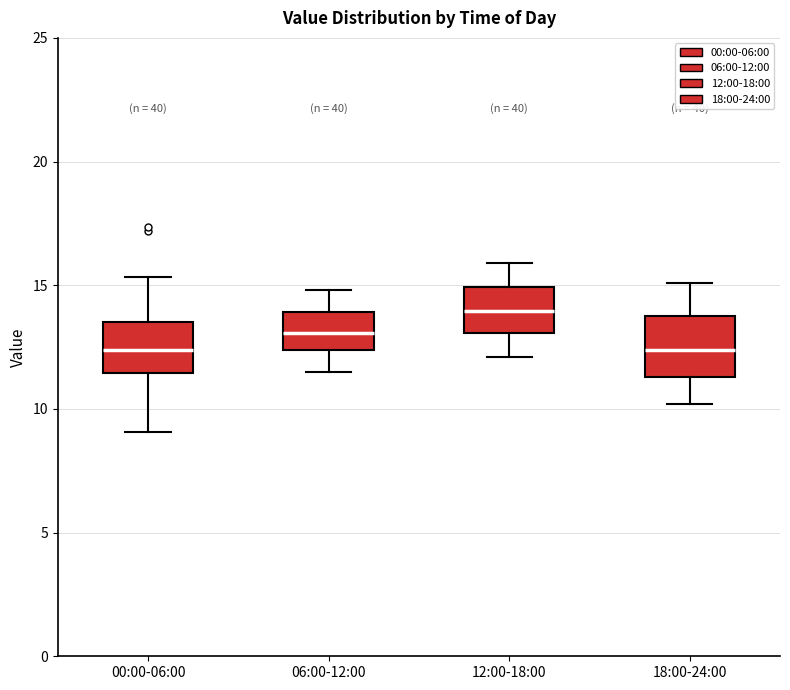

Where does the median line of the box for 18:00-24:00 sit on the y-axis? The values are not printed on the chart, so give them approximately, as read against the axis.

12.5